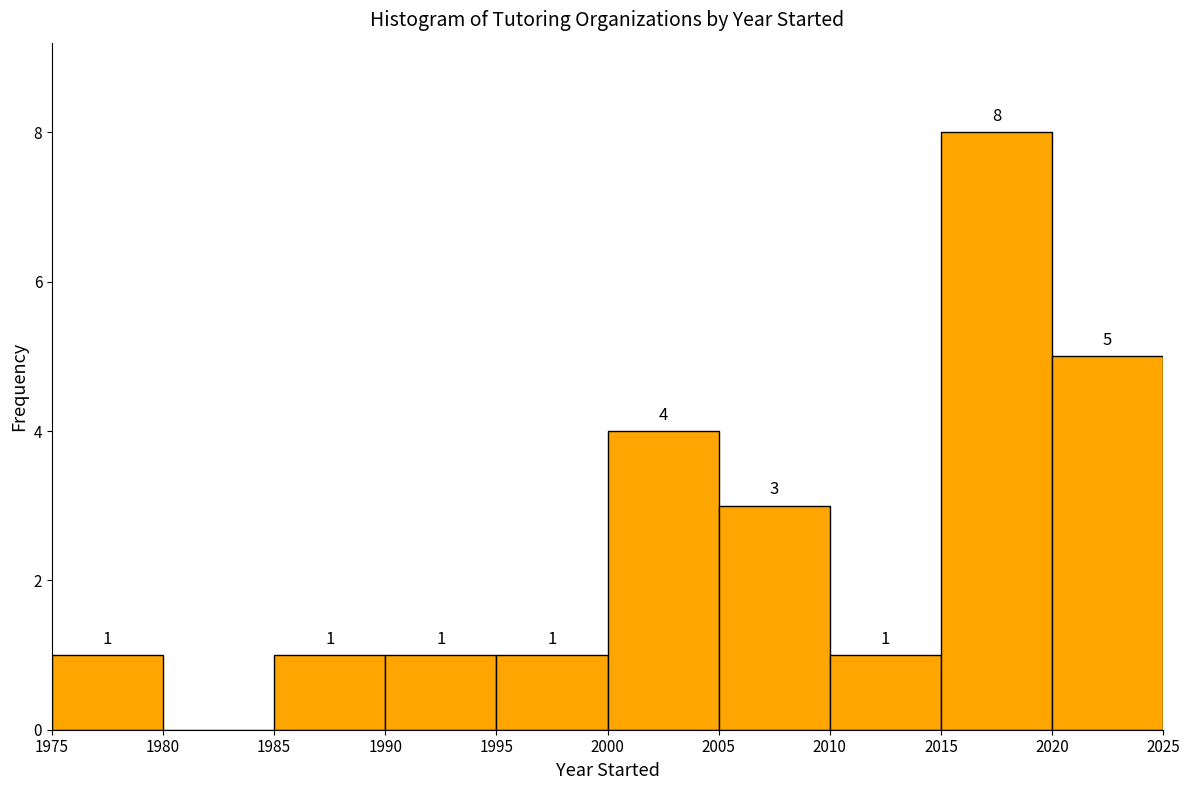

Over which range of the x-axis is the bar tallest?

2015 to 2020